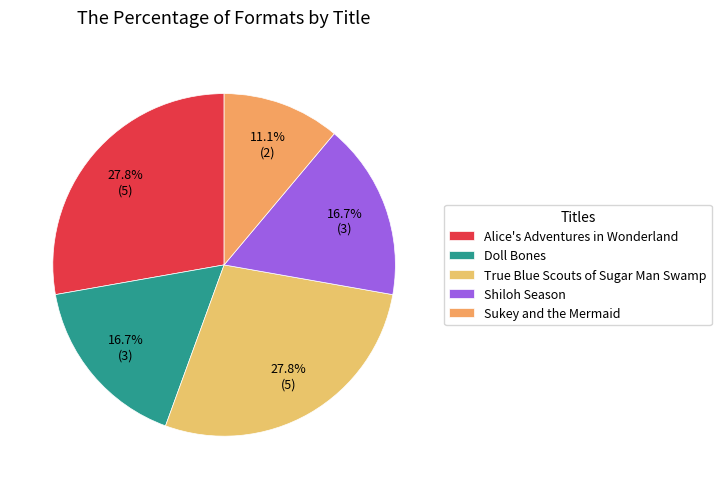

The Alice's Adventures in Wonderland slice represents 41% of the pie. True or false?

False